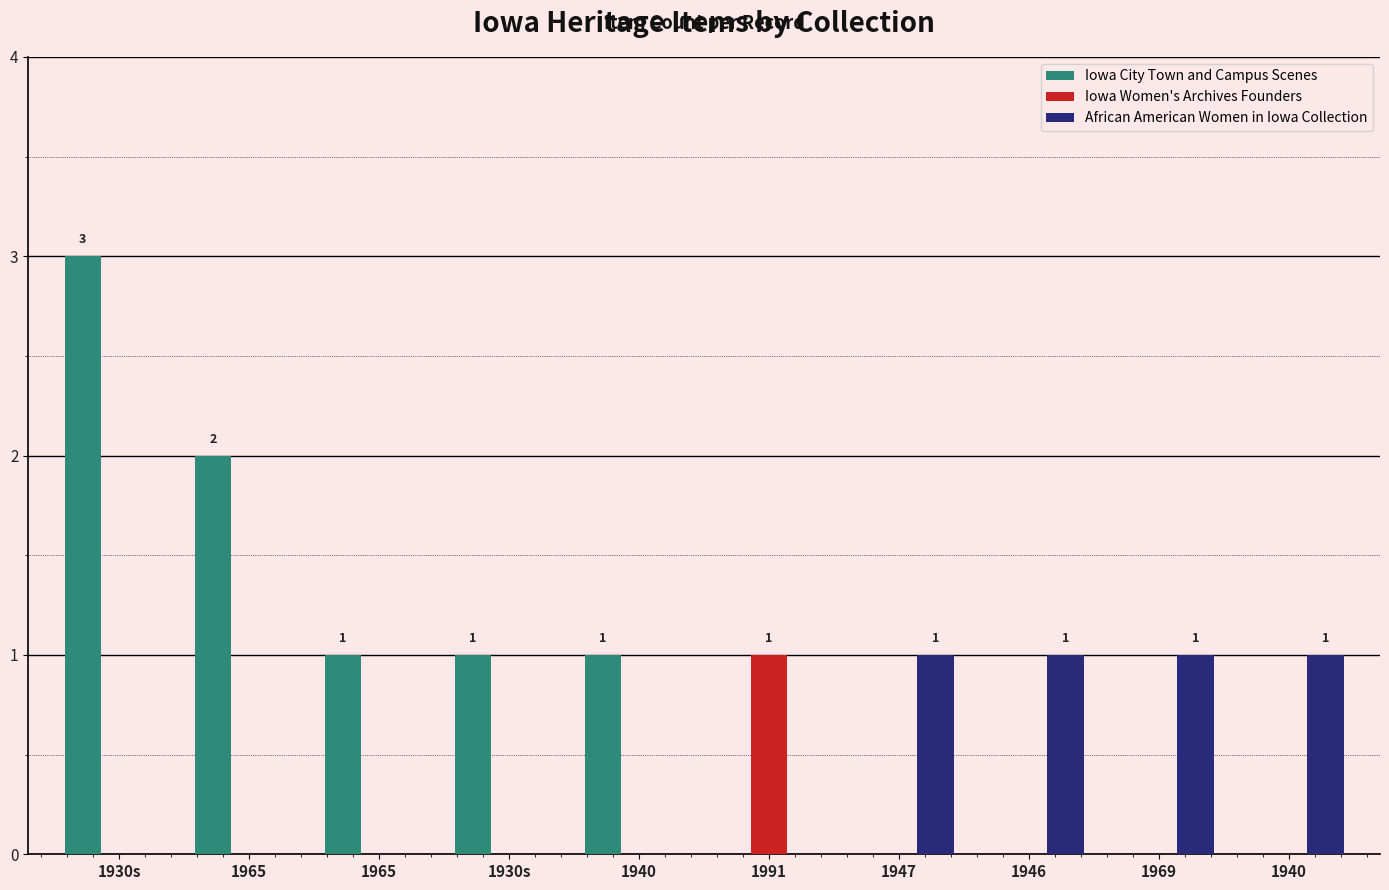

What is the maximum value for Iowa City Town and Campus Scenes?

3